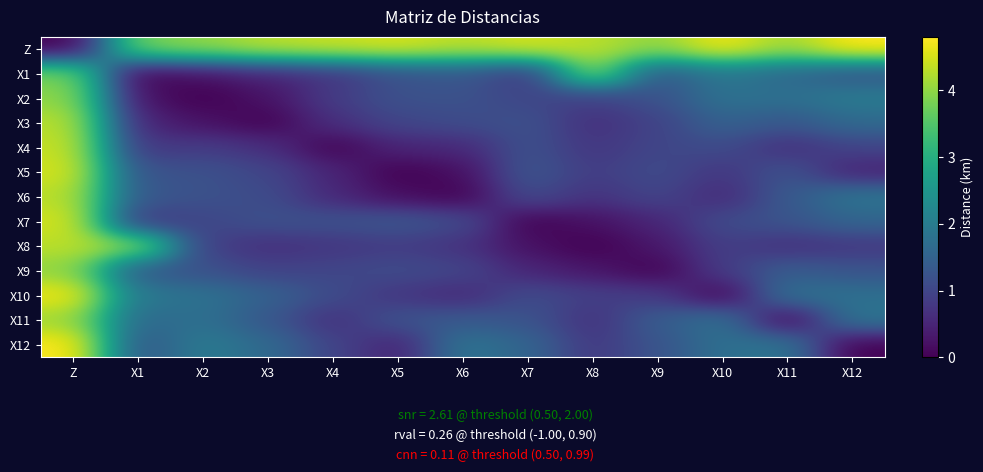

How many categories are shown in the chart?

13